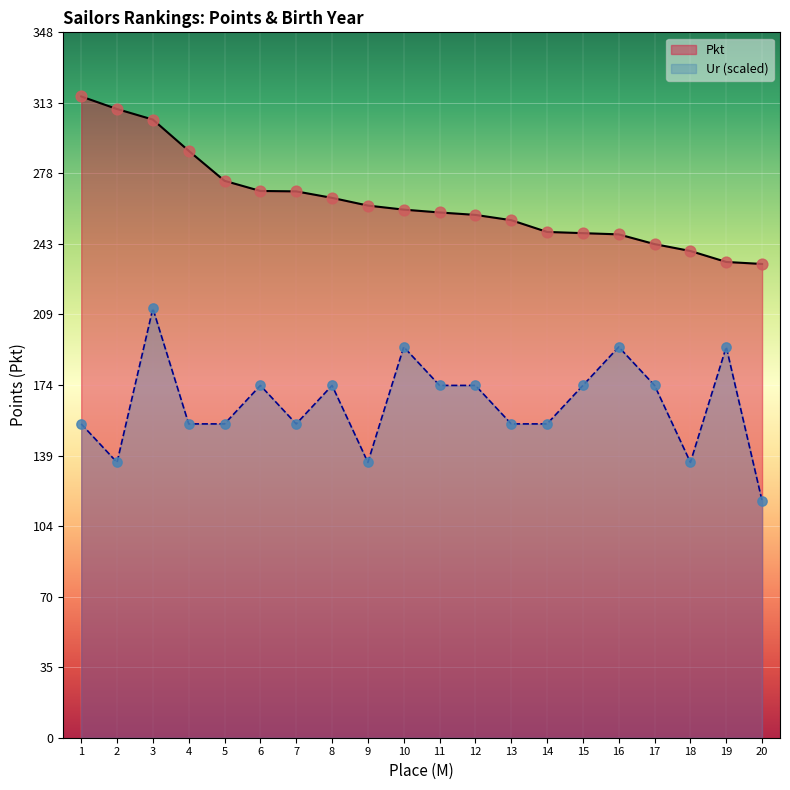

Which series has the largest Y range (max minus min)?

Ur